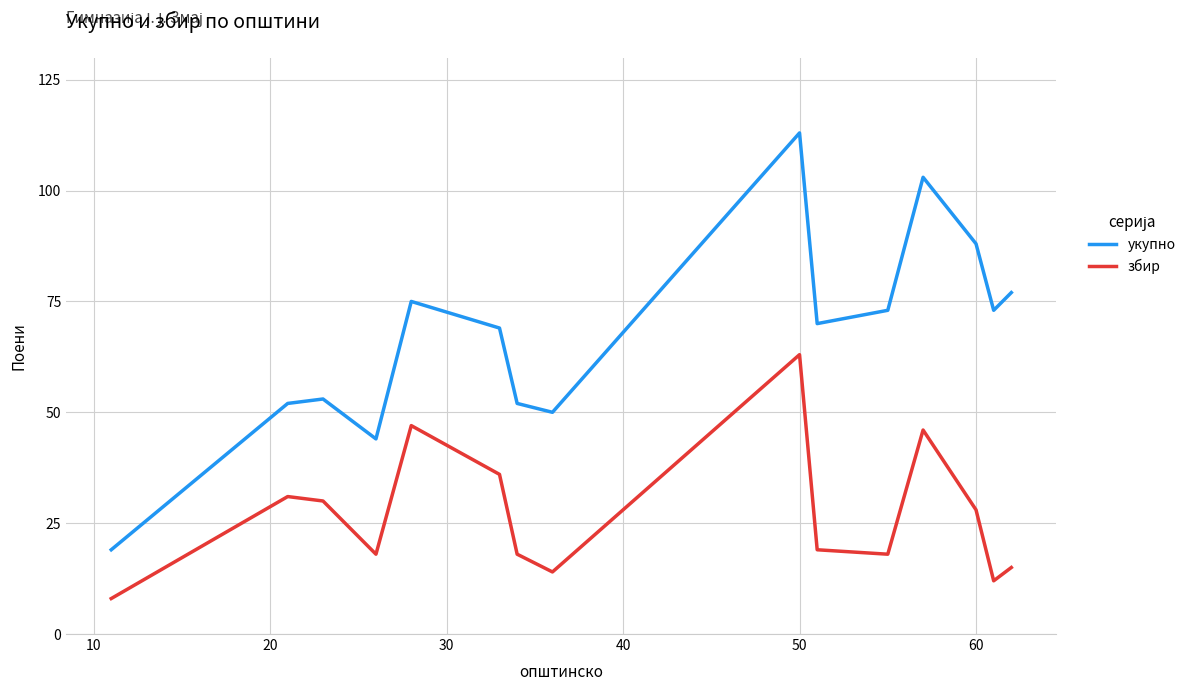

What is the minimum value for збир?

8